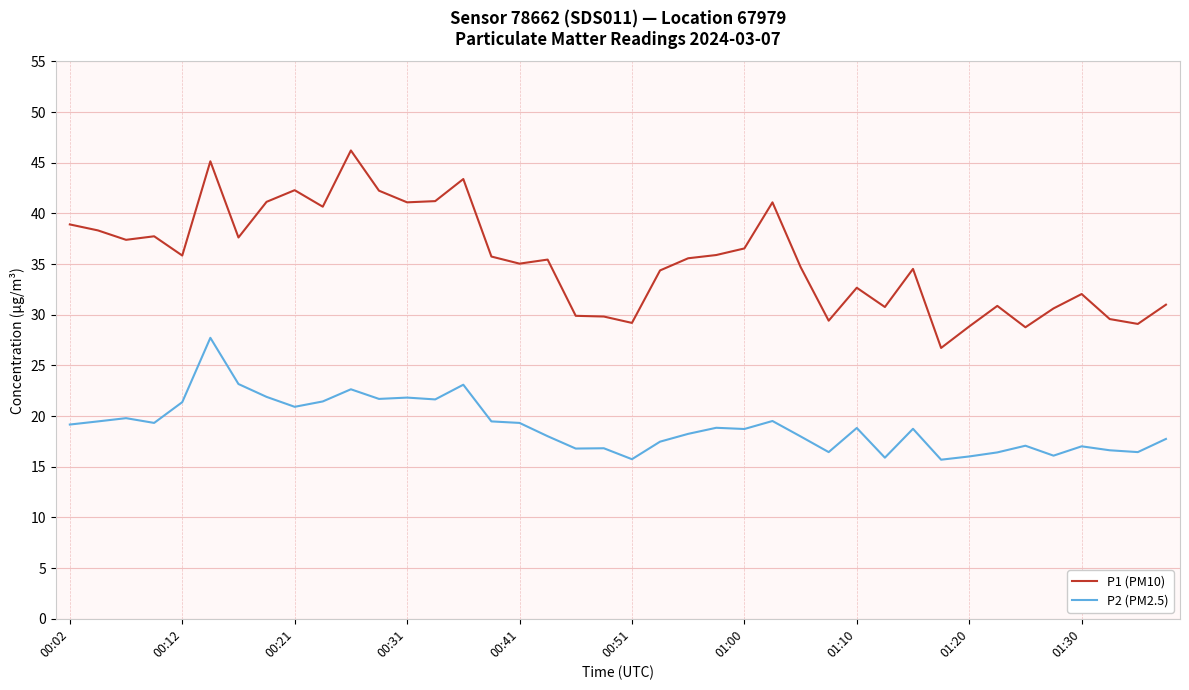

Rank the series by their maximum value, from highest to lowest.

P1 (PM10), P2 (PM2.5)